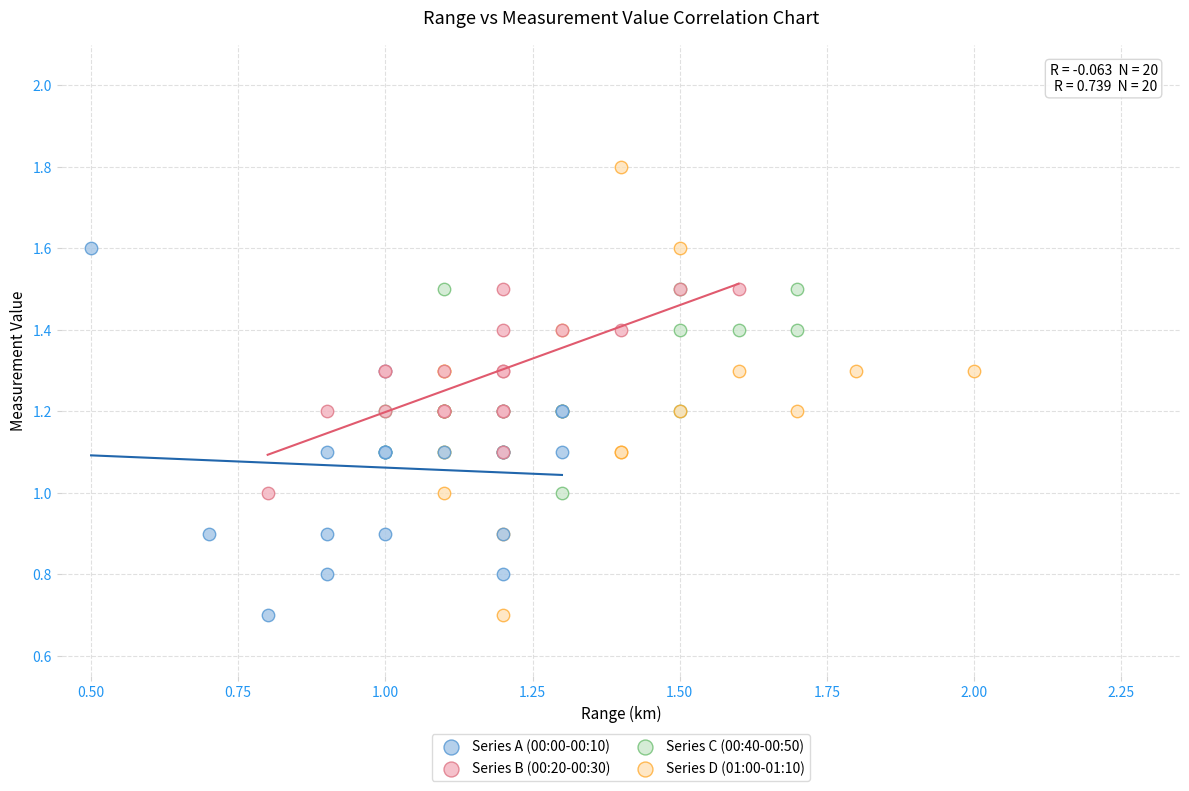

Which series reaches the maximum Y coordinate?

Series D (01:00-01:10)